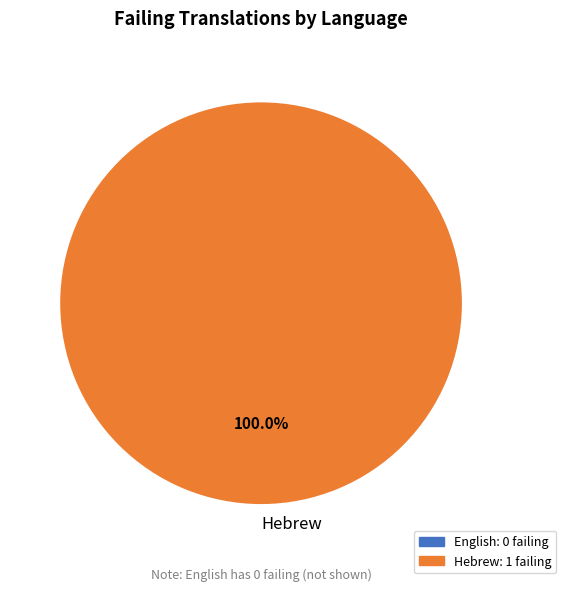

Rank the categories by value from lowest to highest.

Hebrew